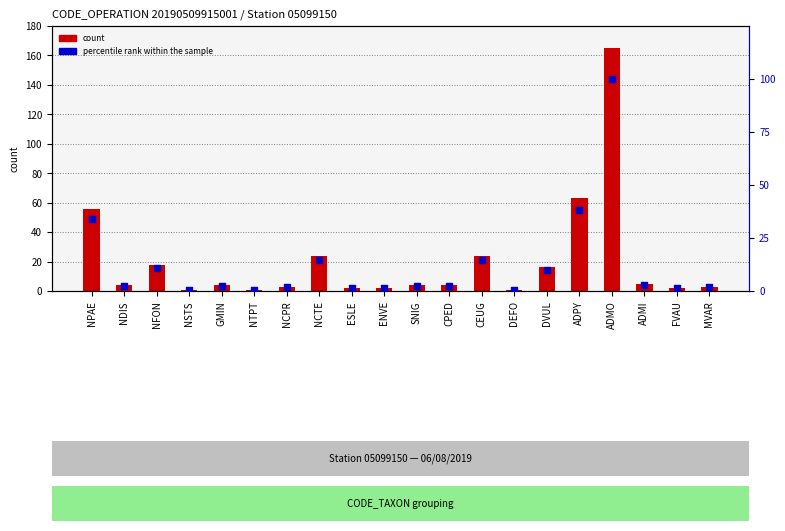

Which series contains the highest Y value?

RESULTAT (count)